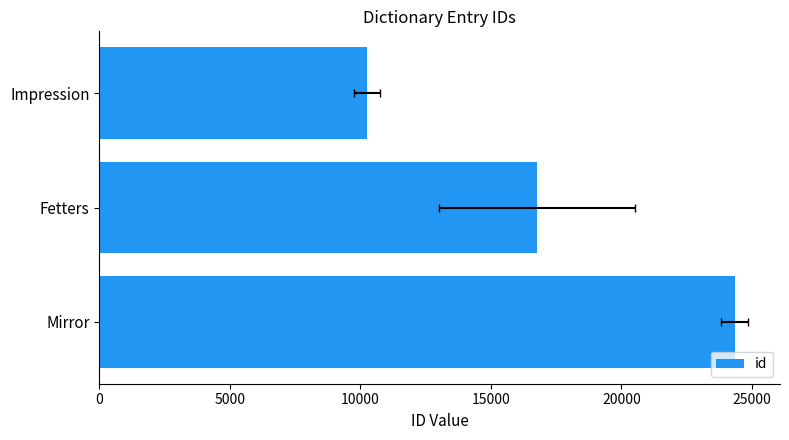

How many values are below 16770?

1